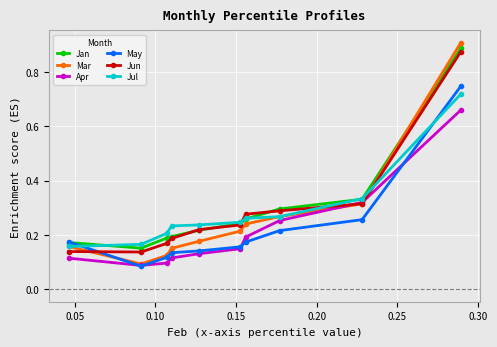

Which series has the widest spread of values?

Mar